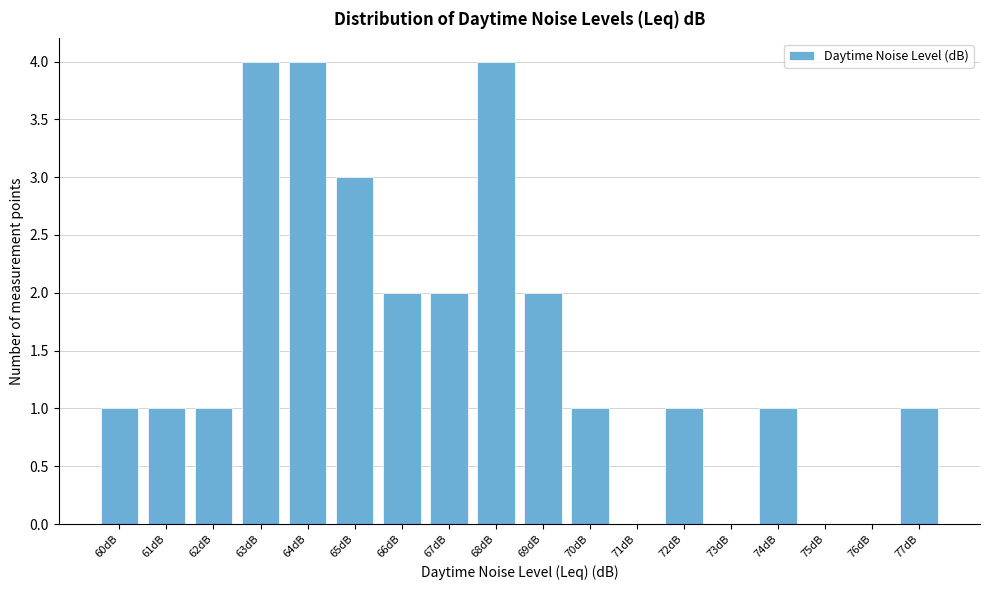

Reading left to right, transcribe this chart: for each bar, give the range it covers on the x-axis and its height. The values are not printed on the chart, so give them approximately, as read against the axis.

59.5 to 60.5: 1
60.5 to 61.5: 1
61.5 to 62.5: 1
62.5 to 63.5: 4
63.5 to 64.5: 4
64.5 to 65.5: 3
65.5 to 66.5: 2
66.5 to 67.5: 2
67.5 to 68.5: 4
68.5 to 69.5: 2
69.5 to 70.5: 1
70.5 to 71.5: 0
71.5 to 72.5: 1
72.5 to 73.5: 0
73.5 to 74.5: 1
74.5 to 75.5: 0
75.5 to 76.5: 0
76.5 to 77.5: 1